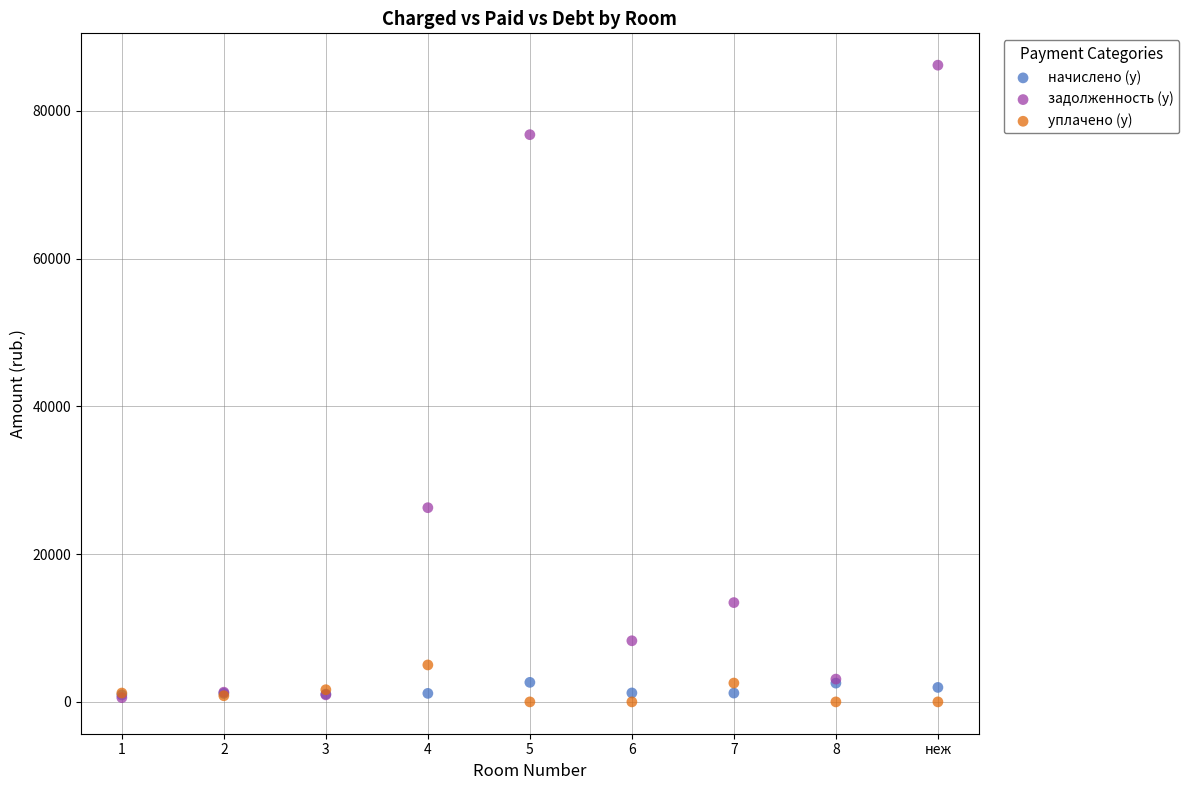

Which series reaches the maximum Y coordinate?

задолженность (y)